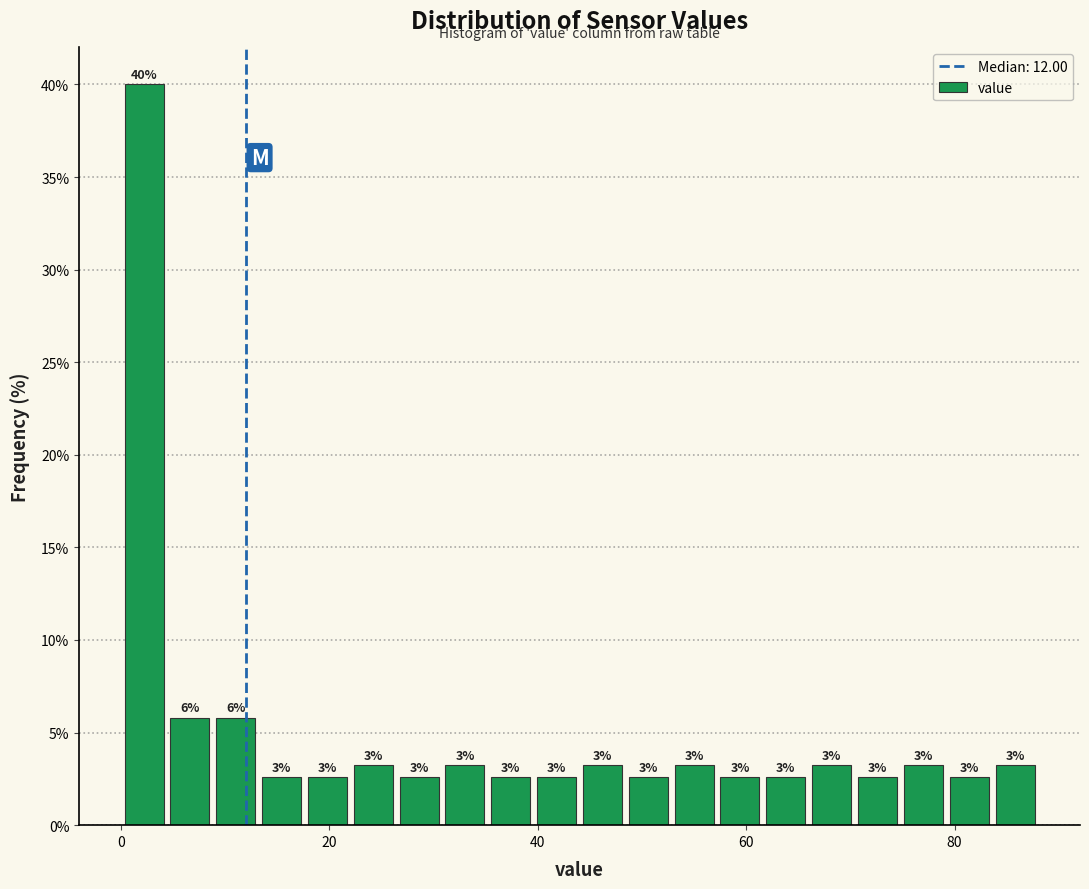

Around what value on the x-axis is the tallest bar? Give the approximate position of its centre, as read against the axis.

2